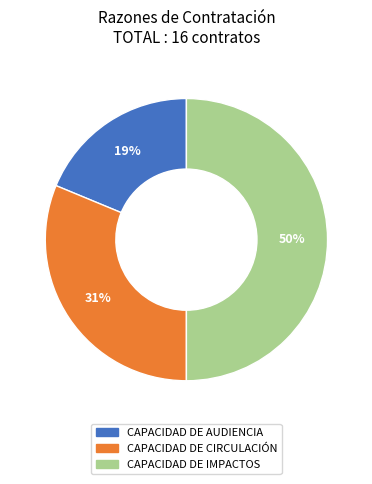

Which has a higher value, CAPACIDAD DE IMPACTOS or CAPACIDAD DE AUDIENCIA?

CAPACIDAD DE IMPACTOS